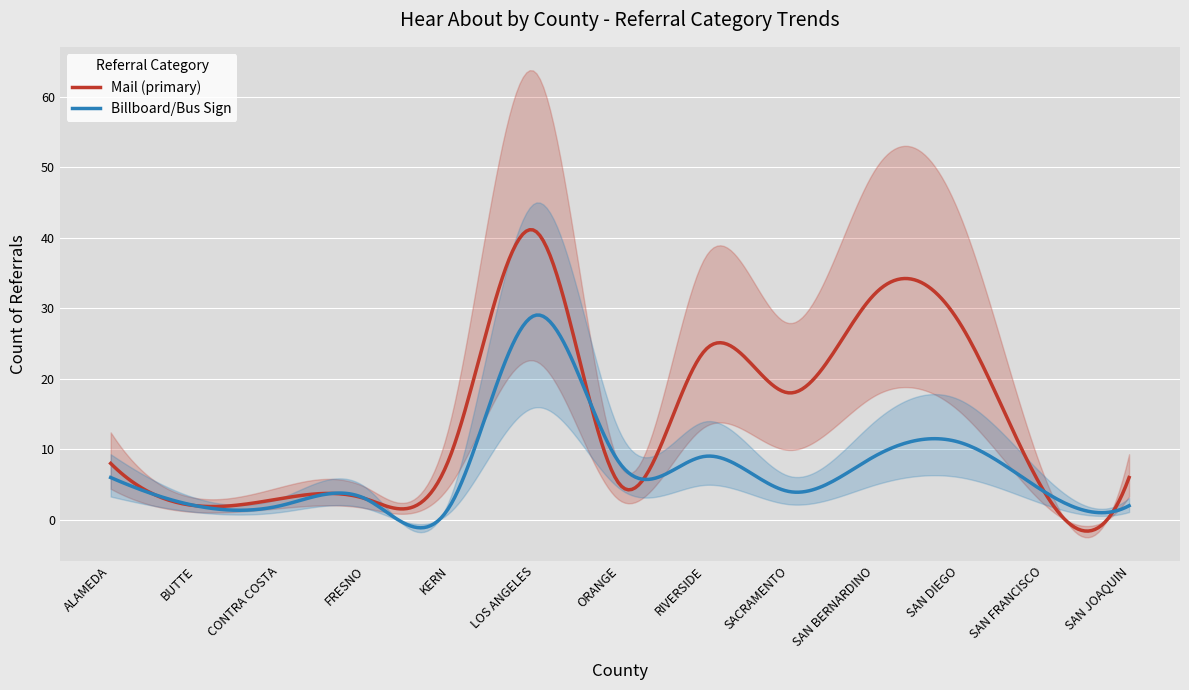

The value of Billboard/Bus Sign at ALAMEDA is 10. True or false?

False